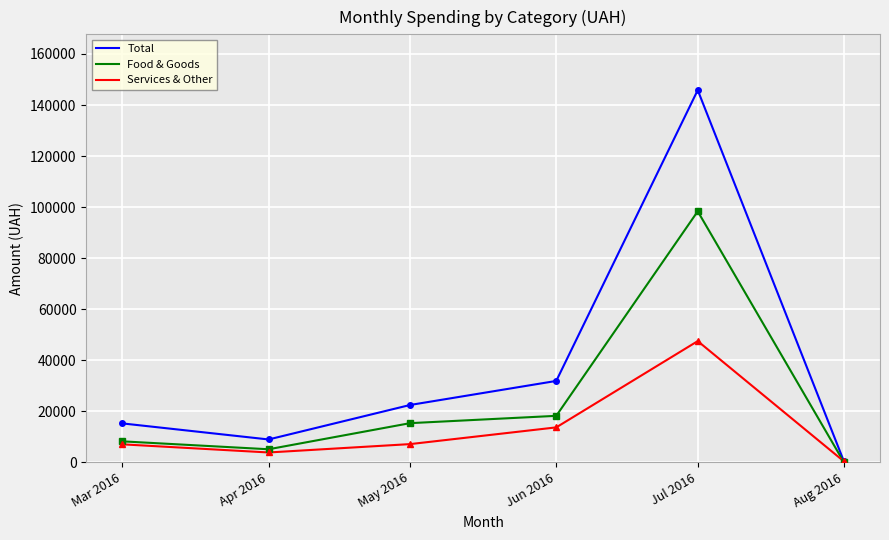

True or false: Services & Other has a value of 47480.2 at Jul 2016.

True